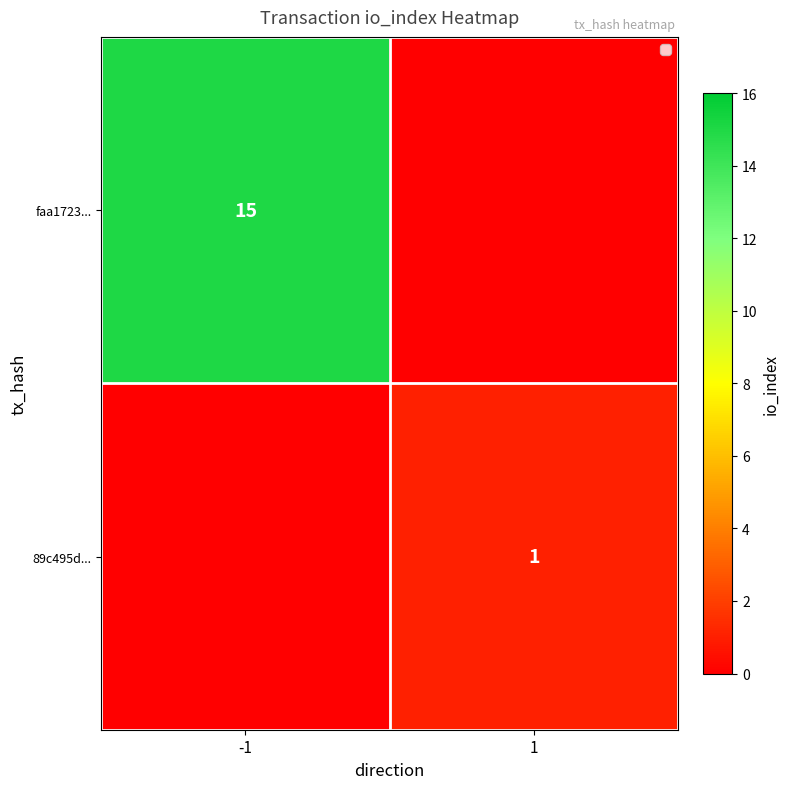

Rank the series by their maximum value, from lowest to highest.

89c495d..., faa1723...